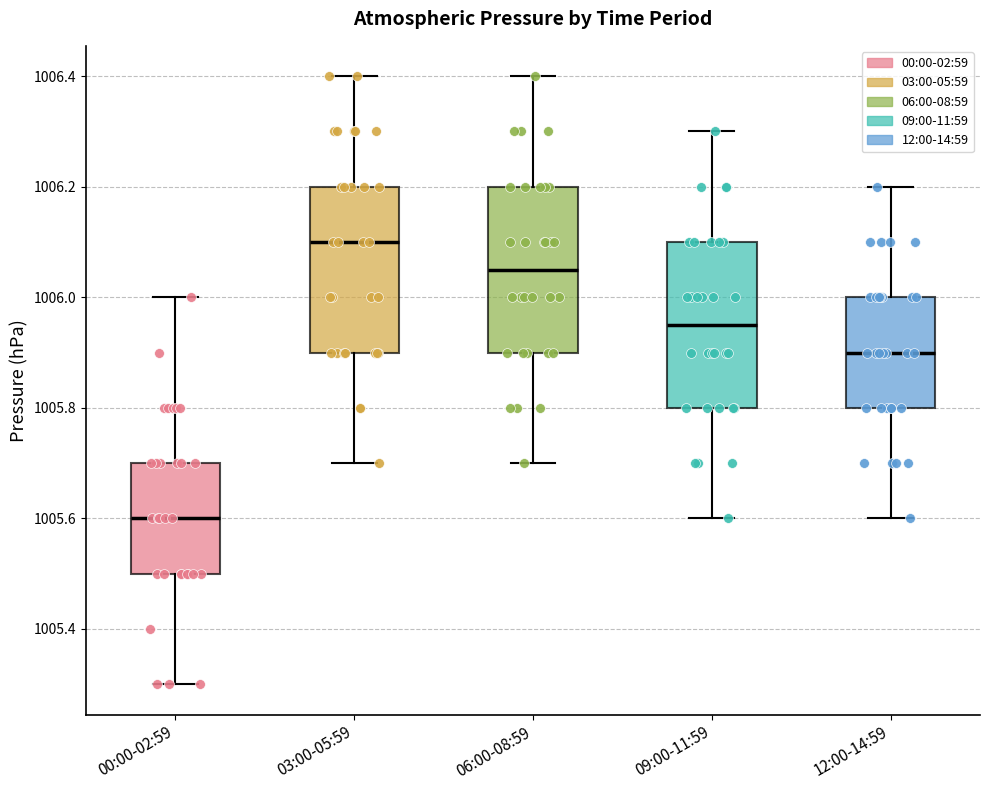

Which box's median line is the lowest?

00:00-02:59